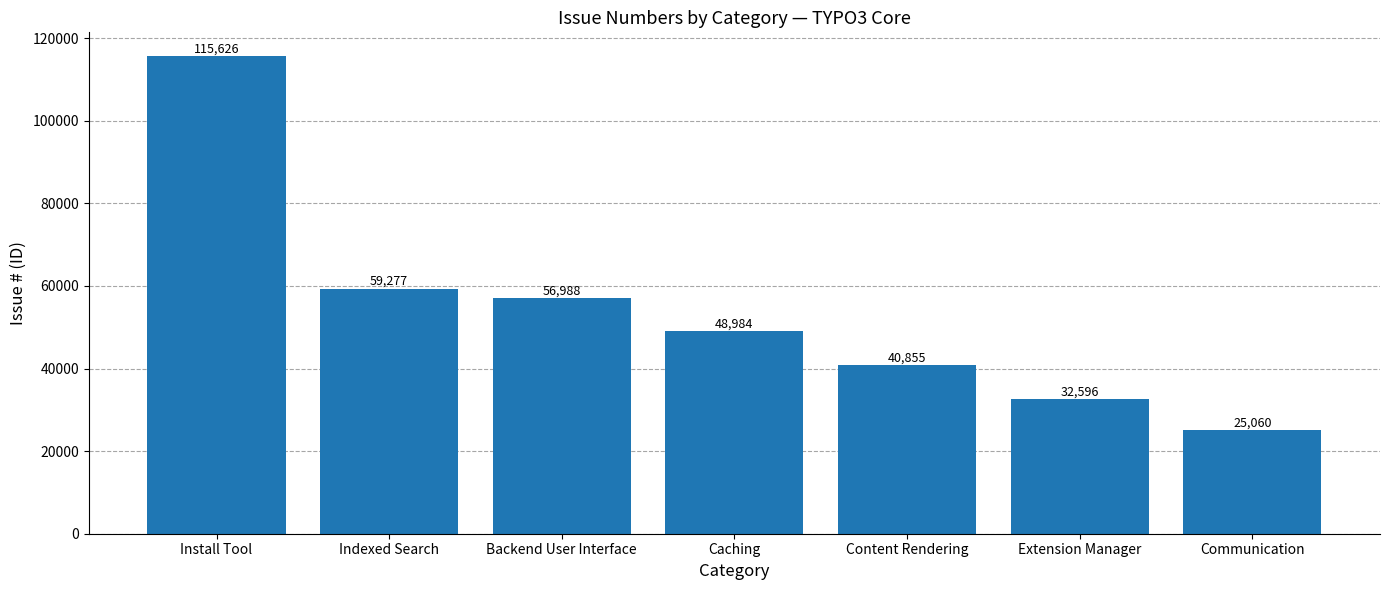

What is the difference between the values at Caching and Communication?

23924